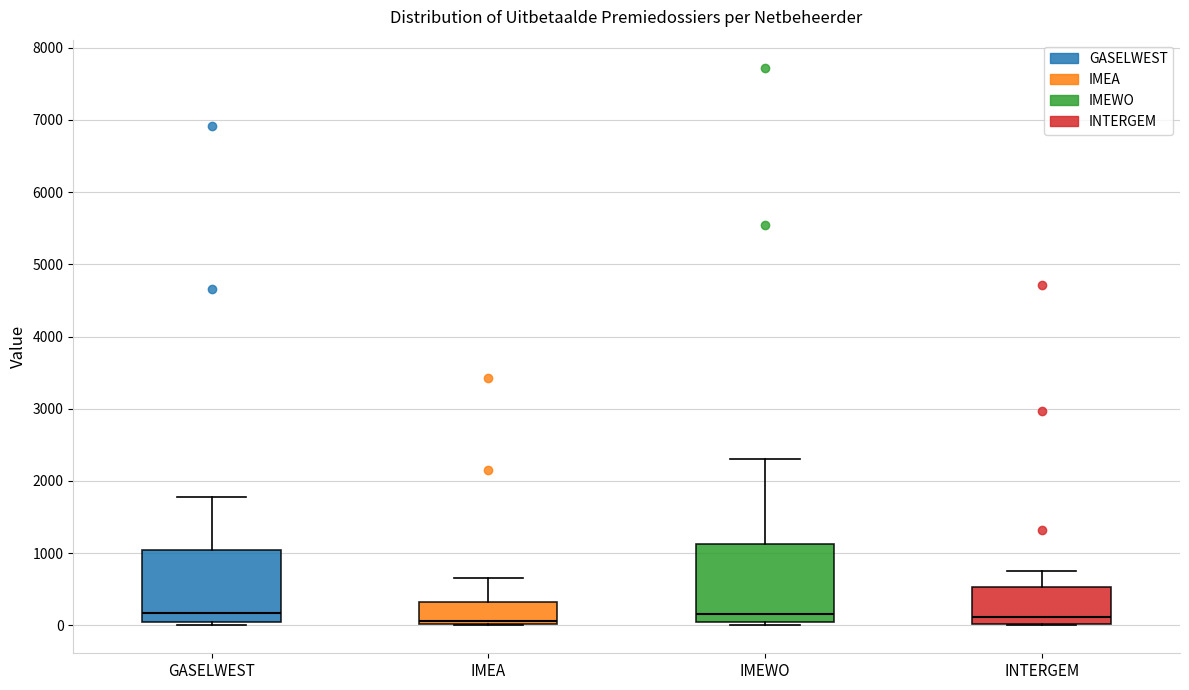

Reading left to right, read every box against the y-axis: the position of its median line, the range the box covers, and the ends of its whiskers. The values are not printed on the chart, so give them approximately, as read against the axis.

GASELWEST: median 200, box 0 to 1000, whiskers 0 (just below the box's lower edge) to 1800
IMEA: median 100, box 0 to 300, whiskers 0 to 700
IMEWO: median 200, box 100 to 1100, whiskers 0 to 2300
INTERGEM: median 100, box 0 to 500, whiskers 0 to 800